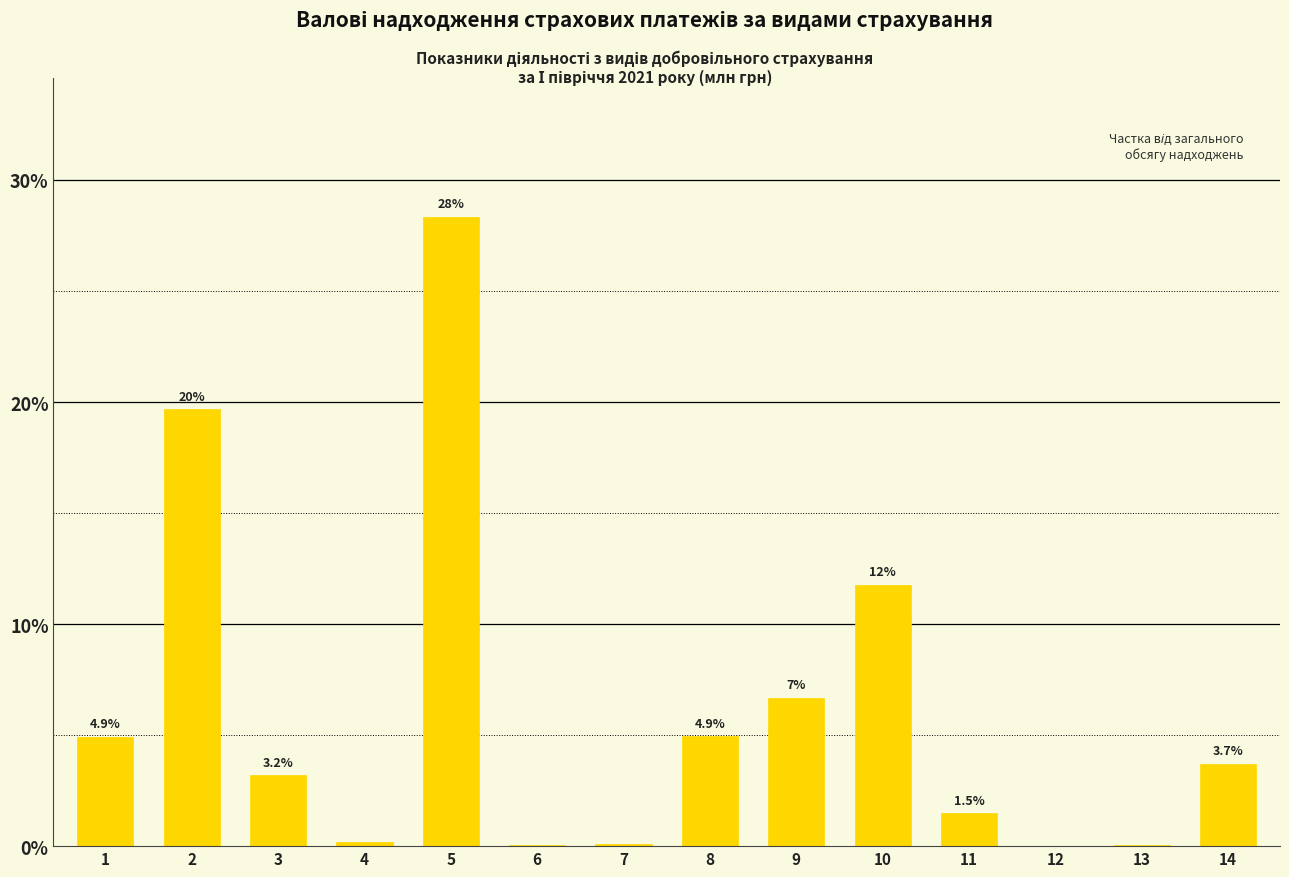

Read the value at 3.

3.2